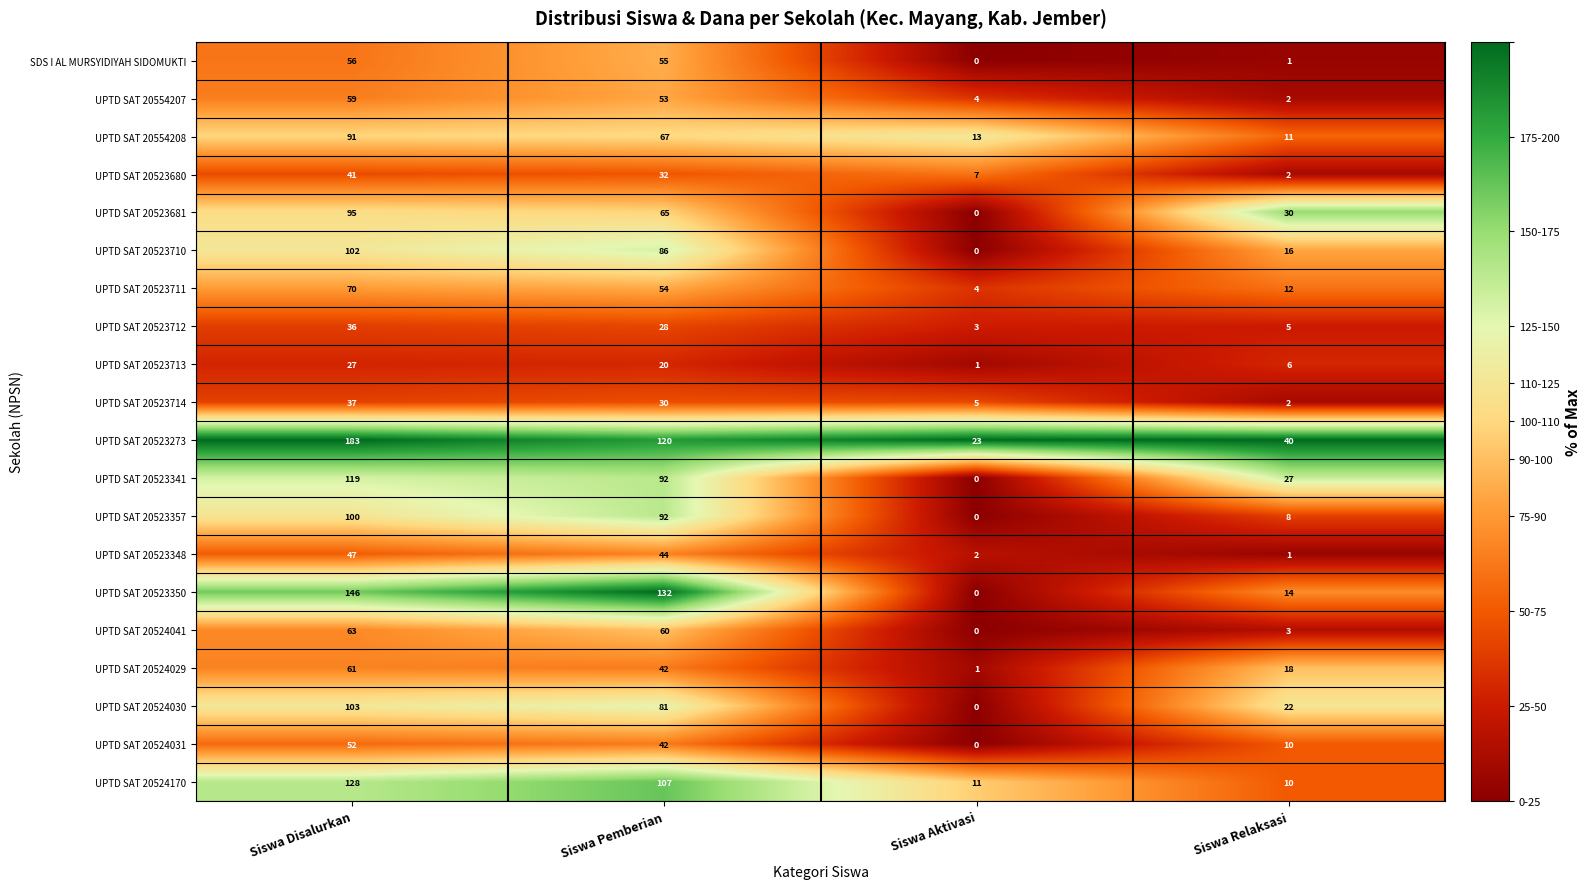

The value of UPTD SAT 20524030 at Siswa Relaksasi is 31. True or false?

False